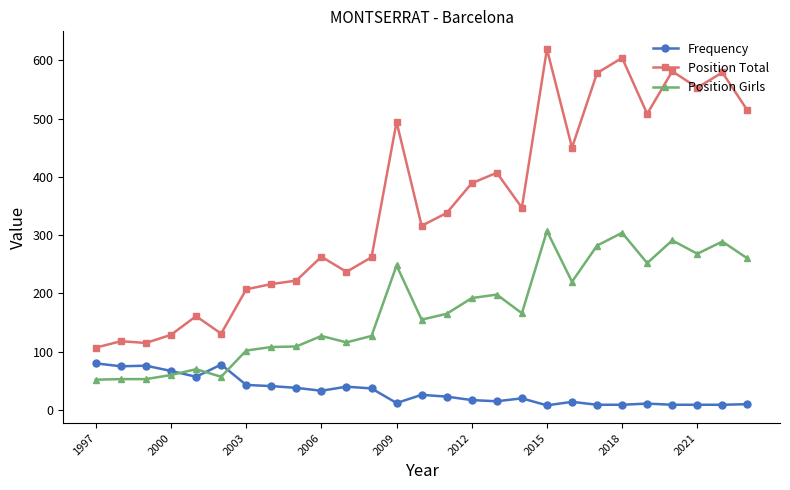

What is the sum of all Position Total values?

9445